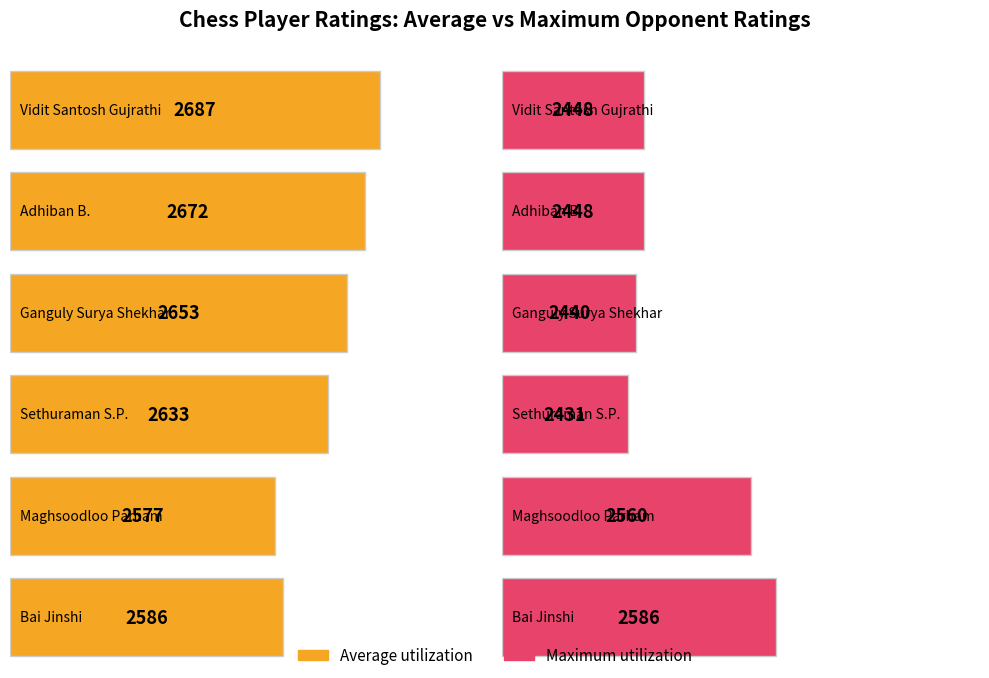

What is the minimum value shown in the chart?

2431